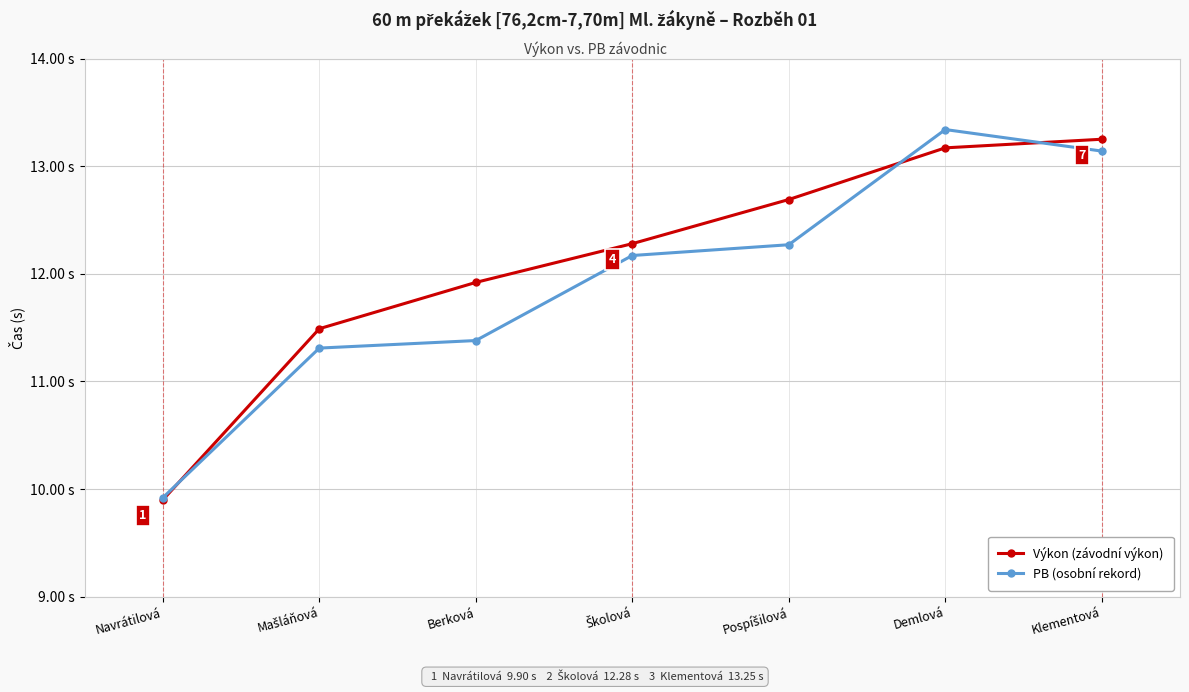

What is the value of the PB (osobní rekord) point at the 3rd from the left?

11.4